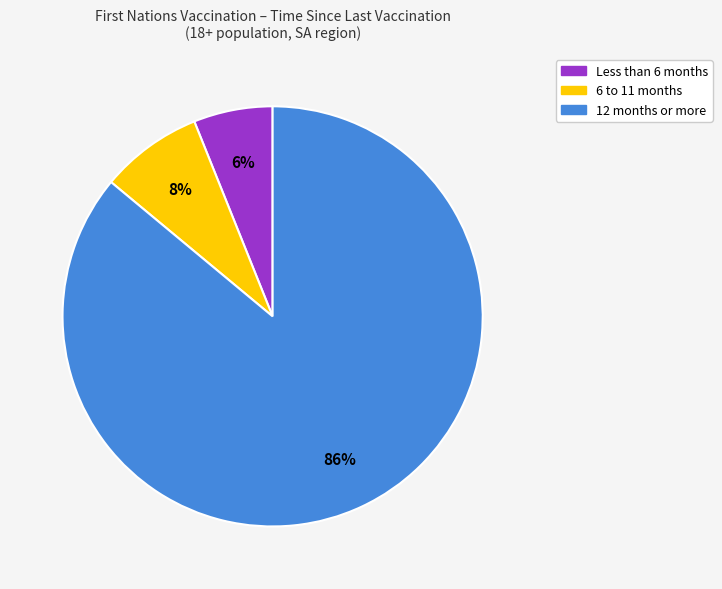

To the nearest percent, what portion does 6 to 11 months represent?

8%